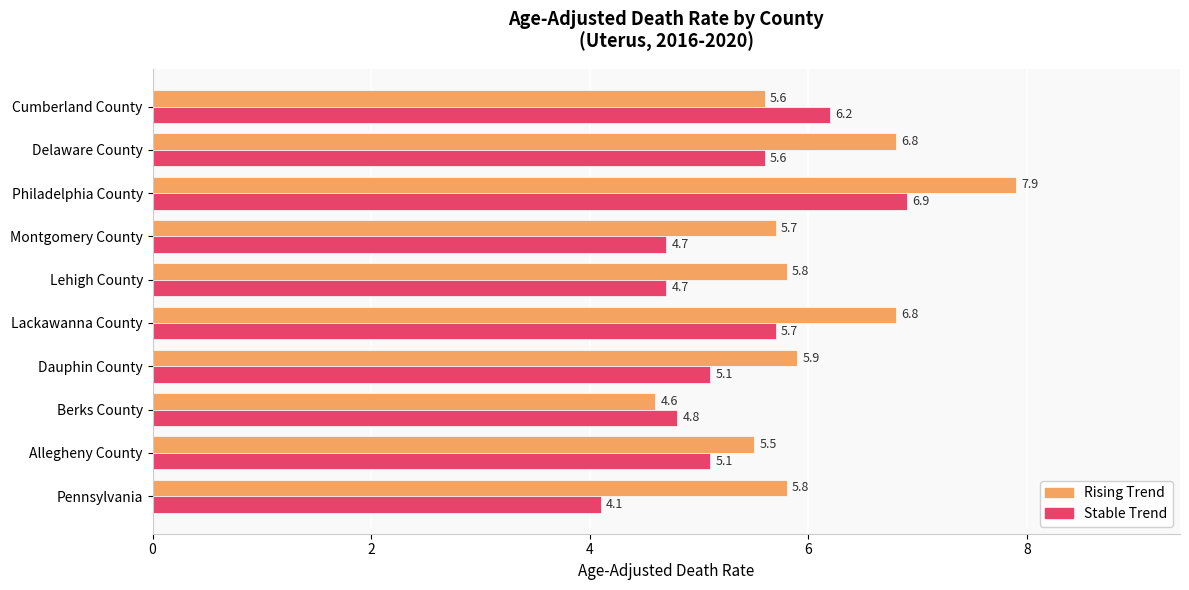

What is the total value across all series at Philadelphia County?

14.8